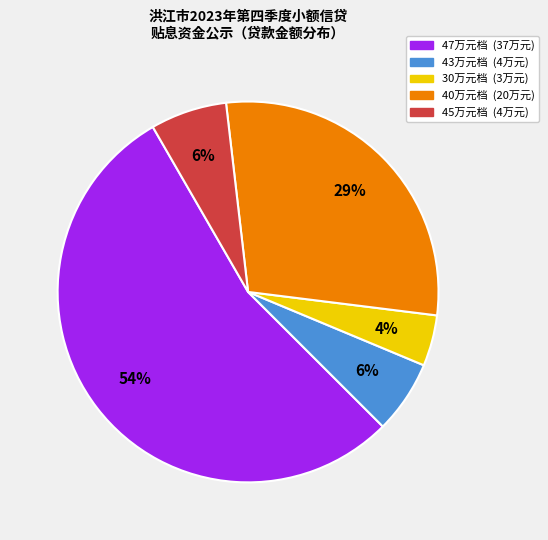

To the nearest percent, what is the average slice percentage?

20%